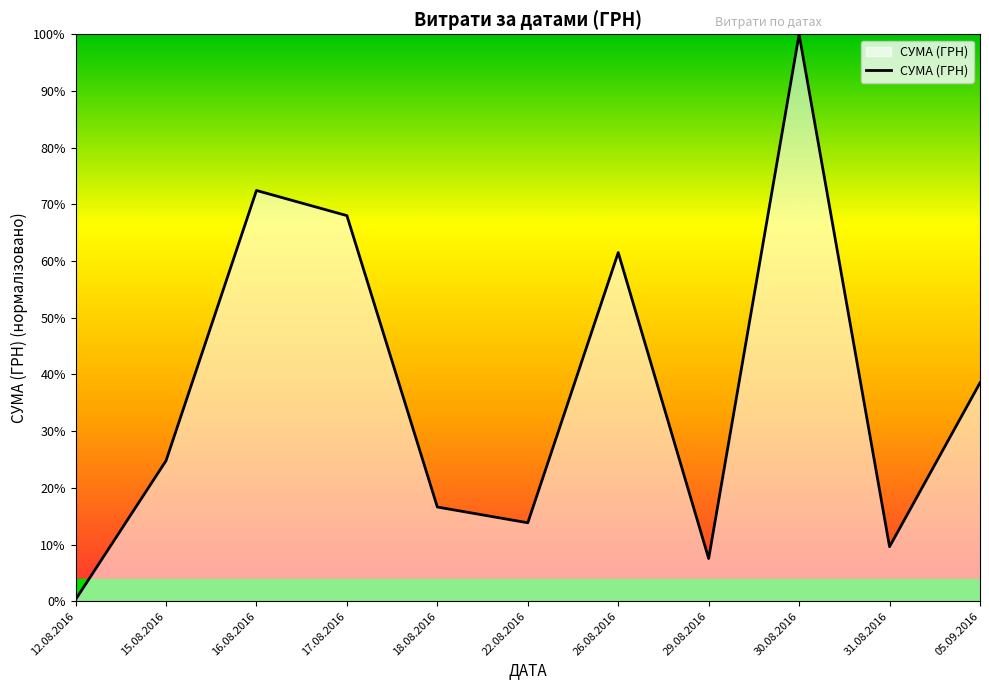

Reading left to right, list all the values displayed in this chart.

12.08.2016=0.3	15.08.2016=24.8	16.08.2016=72.5	17.08.2016=68.0	18.08.2016=16.6	22.08.2016=13.8	26.08.2016=61.5	29.08.2016=7.5	30.08.2016=100.0	31.08.2016=9.6	05.09.2016=38.5